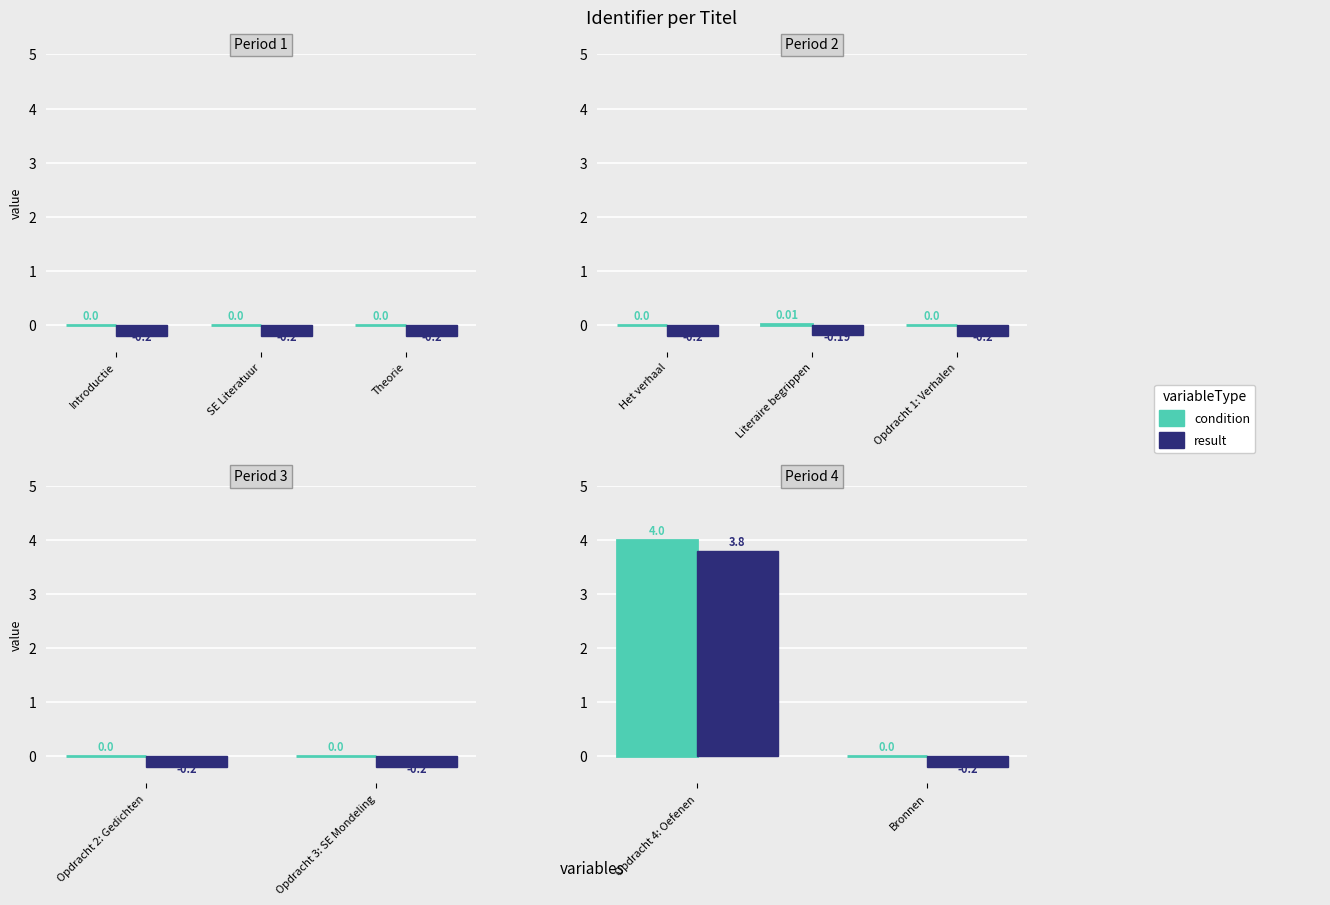

What is the label of the 2nd bar from the left?

Bronnen